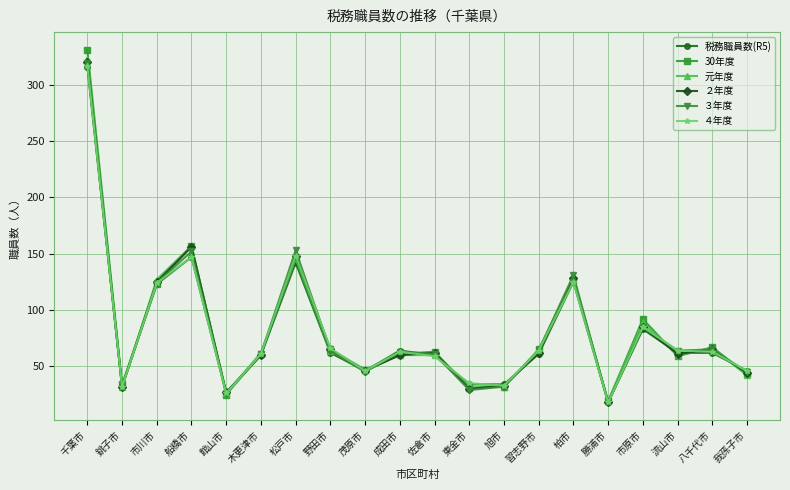

Where is 元年度 nearest to the value 171?

船橋市